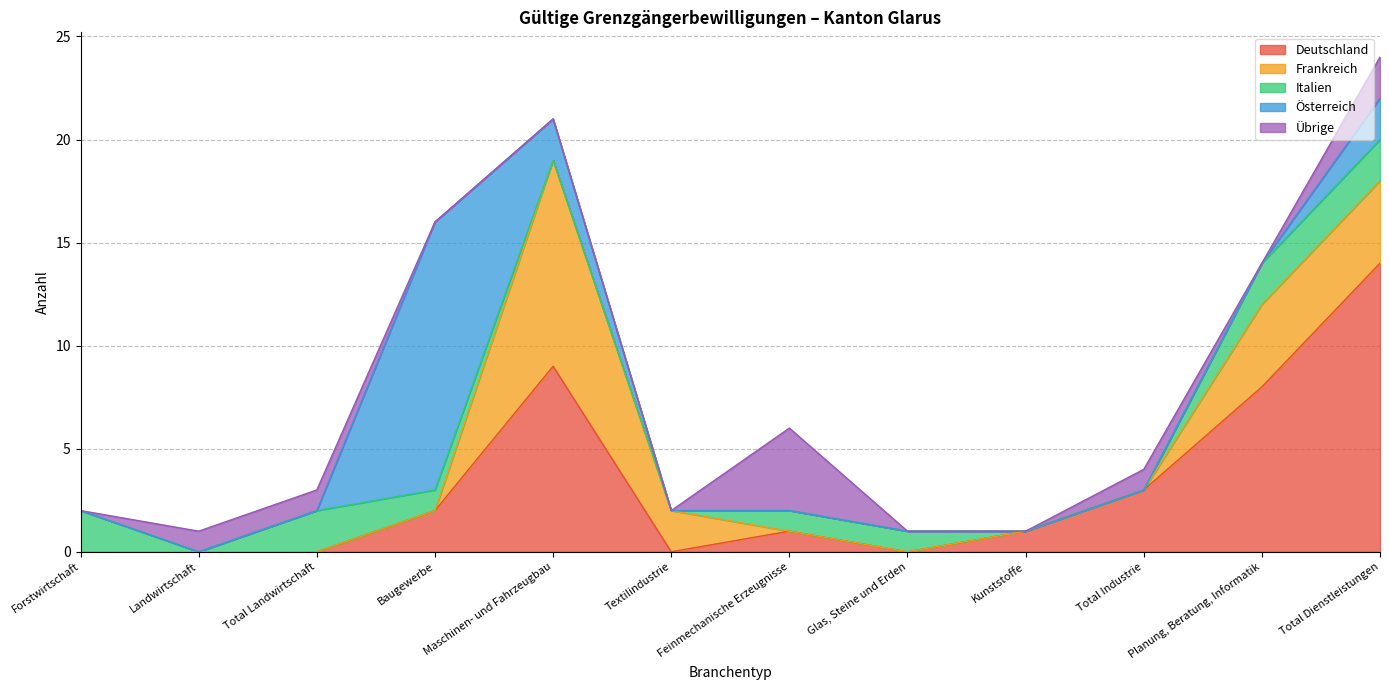

What is the label of the 3rd point from the right?

Total Industrie